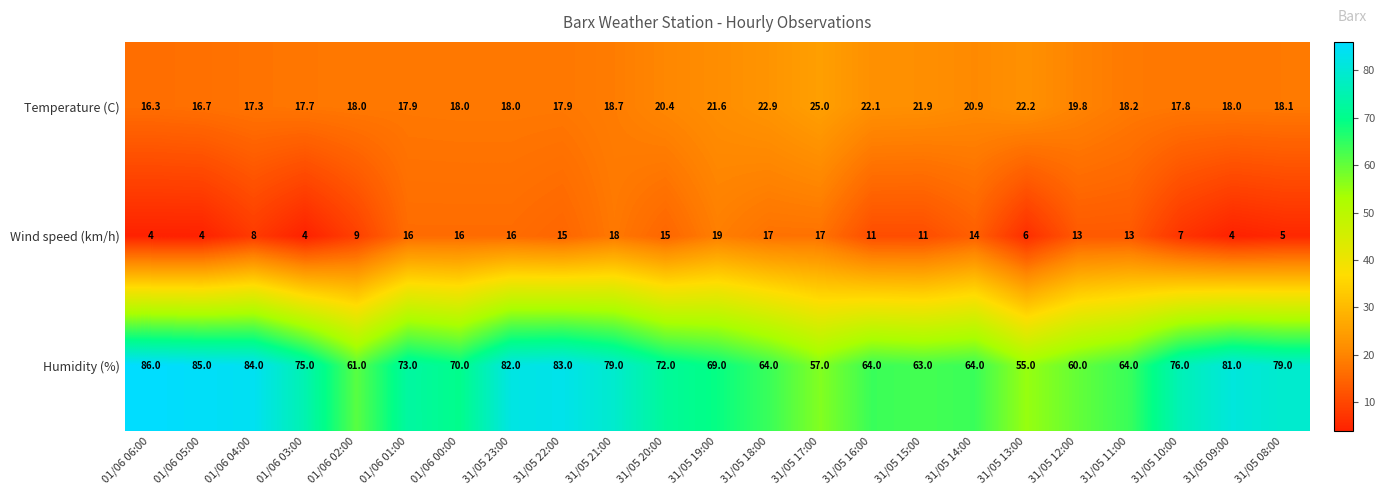

Count the number of data series in this chart.

3